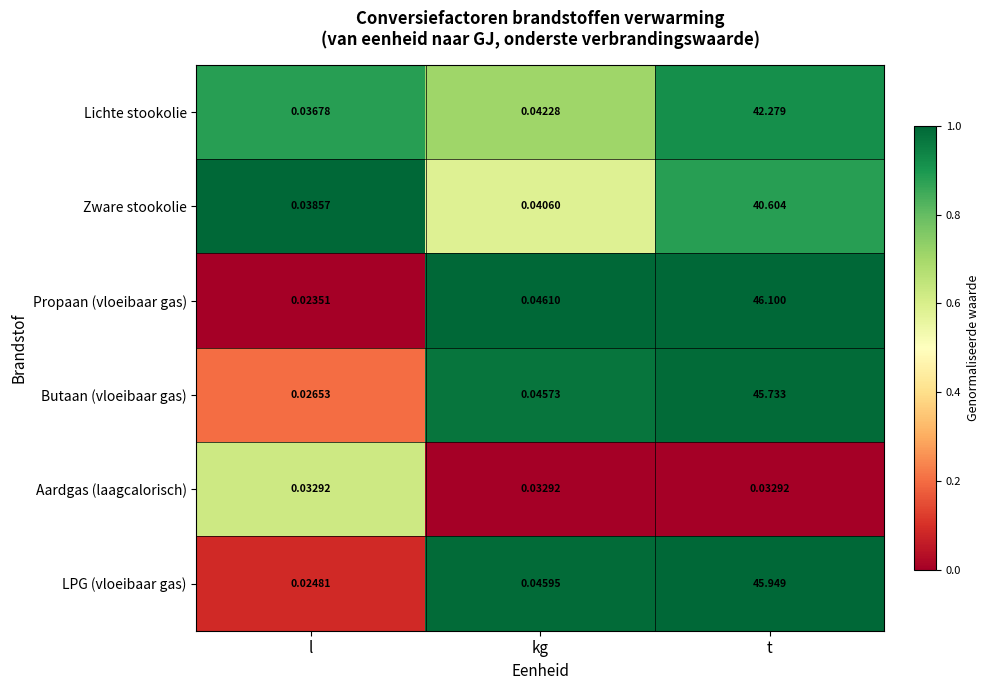

Between kg and t, which series saw the biggest shift?

Propaan (vloeibaar gas)